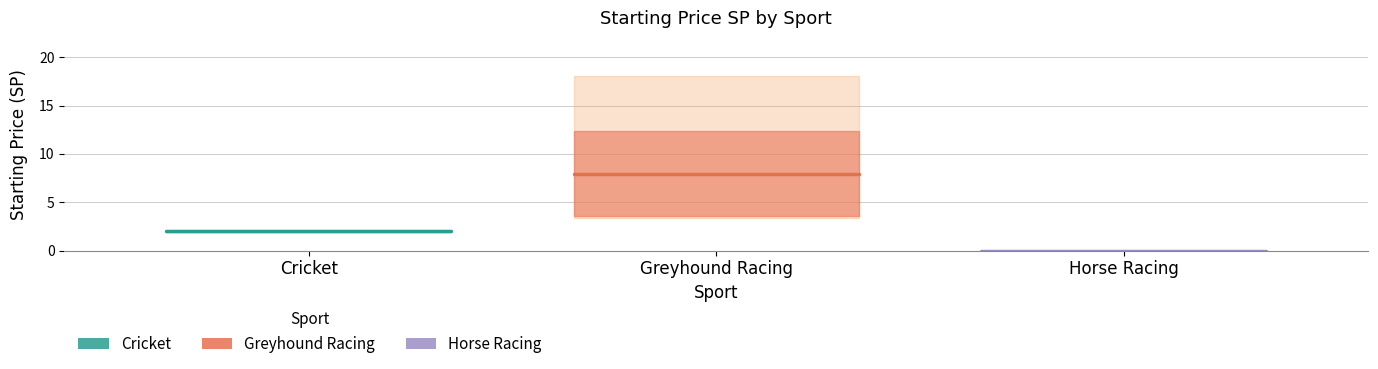

What is the sum of the Greyhound Racing values at Cricket and Greyhound Racing?

15.9